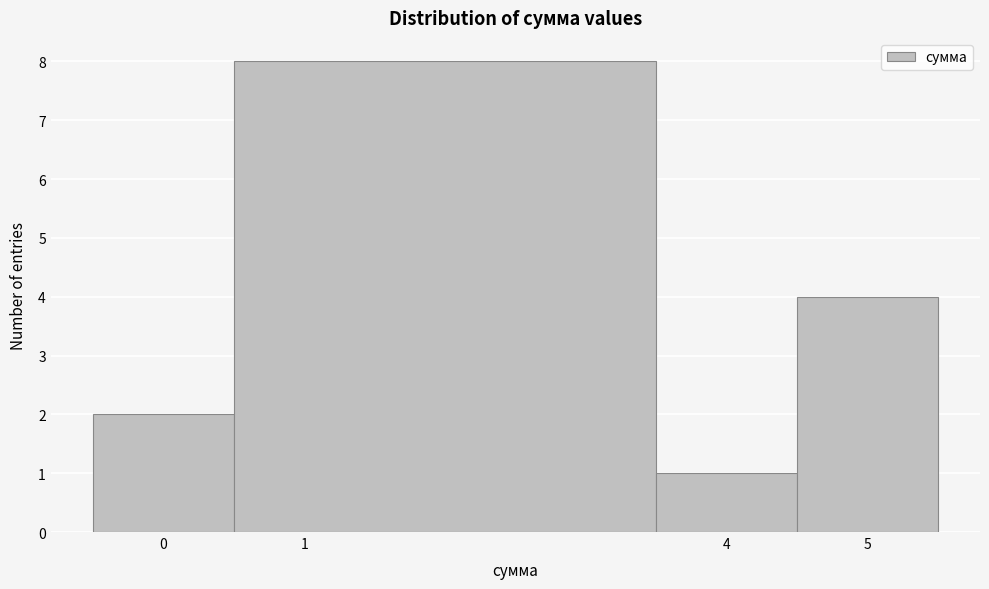

Reading left to right, list every bar in this chart as the range it spans on the x-axis followed by its height. The values are not printed on the chart, so give them approximately, as read against the axis.

-0.5 to 0.5: 2
0.5 to 3.5: 8
3.5 to 4.5: 1
4.5 to 5.5: 4